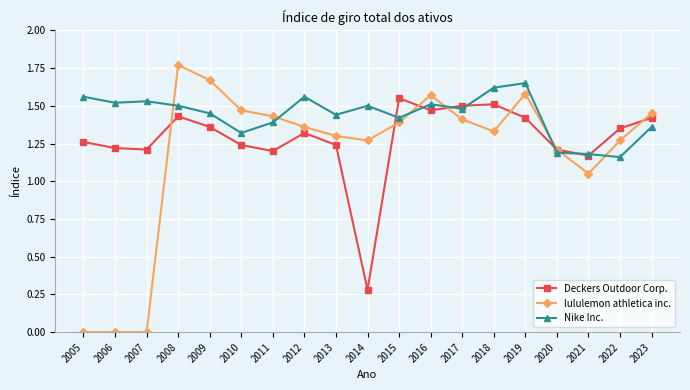

Where does the Deckers Outdoor Corp. series first go above 1?

2005